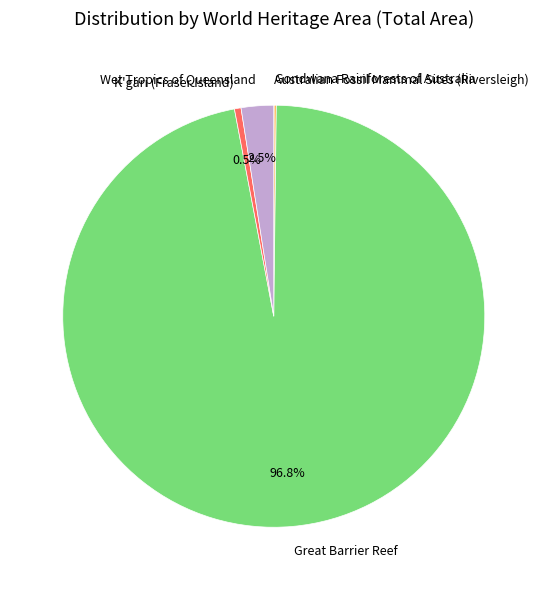

Is there any slice that represents more than half of the pie?

Yes